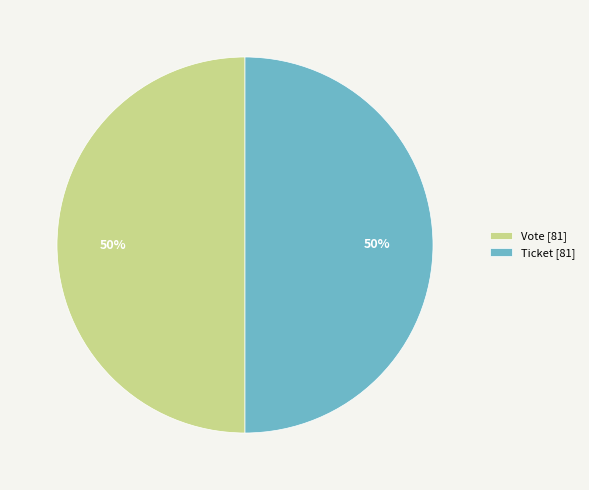

Is it true that Ticket [81] is 41% of the pie?

False